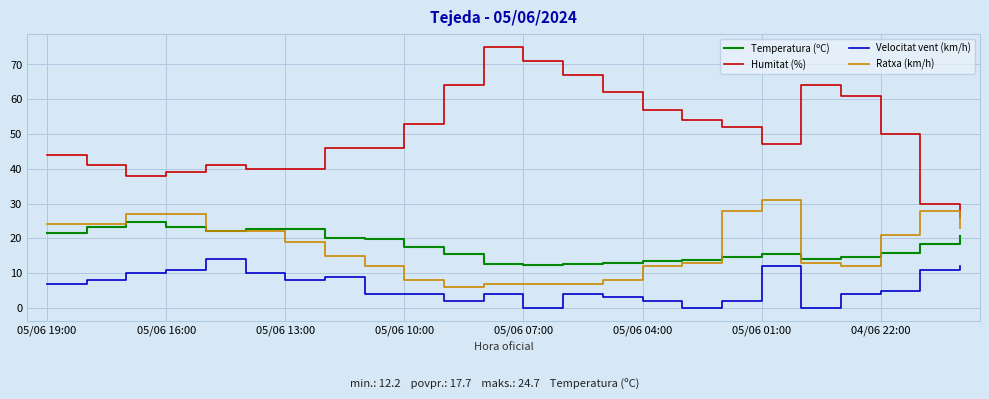

Which series has the largest range (max minus min)?

Humitat (%)